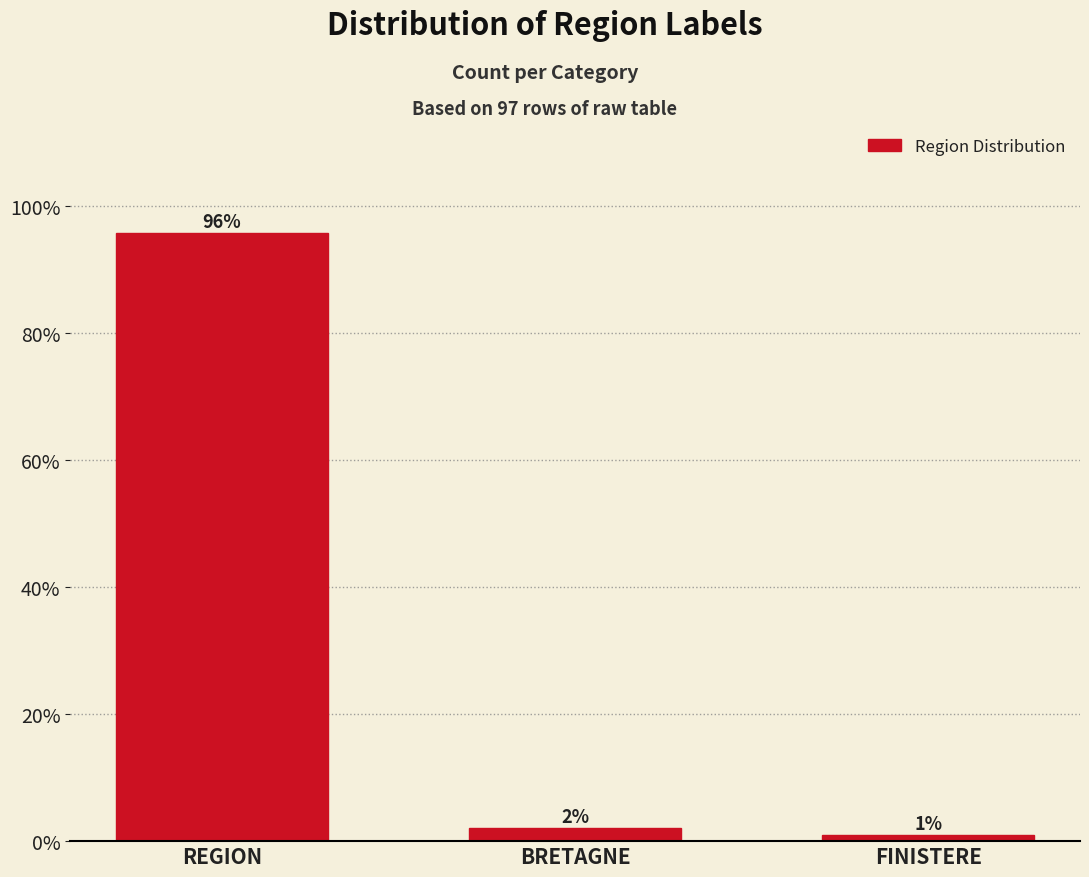

The chart shows a value of 95.9 at REGION. True or false?

True